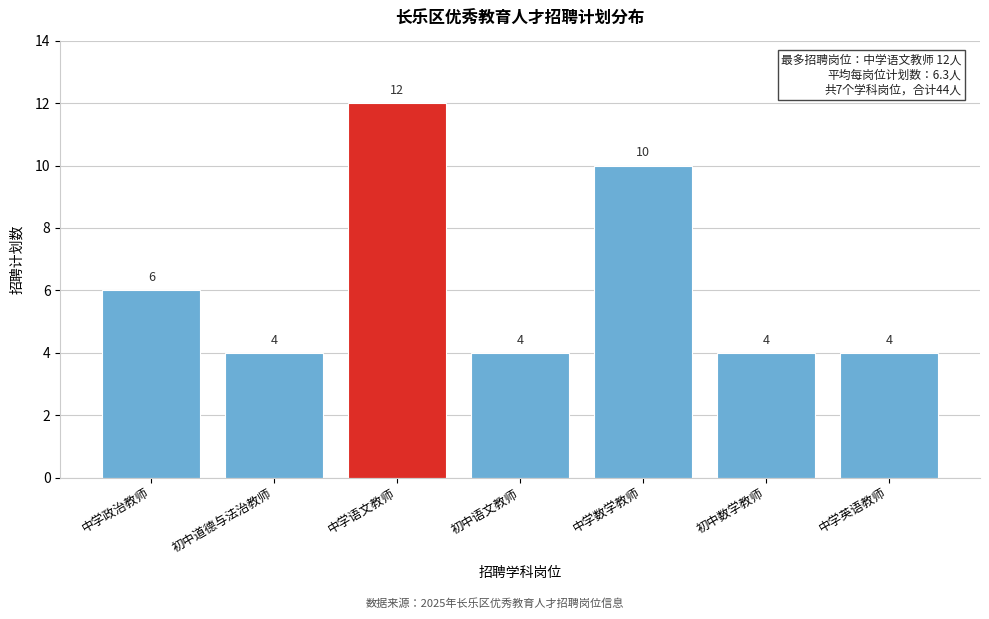

Reading left to right, list all the values displayed in this chart.

中学政治教师=6	初中道德与法治教师=4	中学语文教师=12	初中语文教师=4	中学数学教师=10	初中数学教师=4	中学英语教师=4